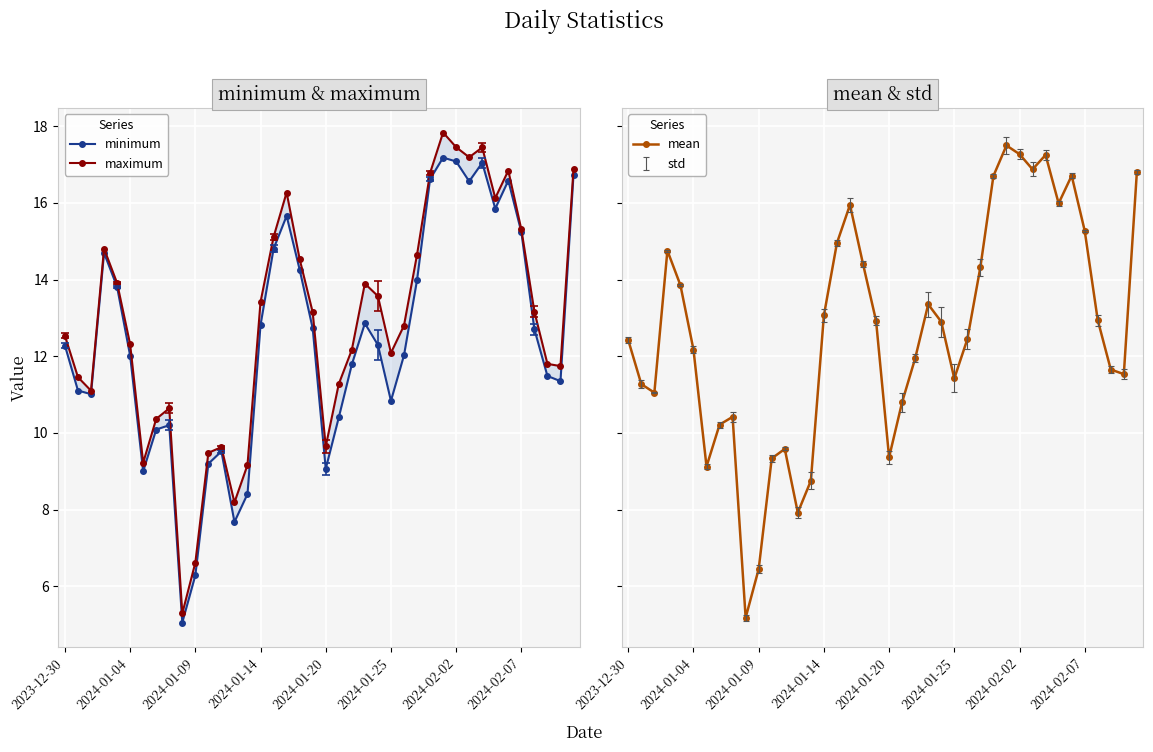

Between 2024-01-09 and 25, which series saw the biggest shift?

maximum